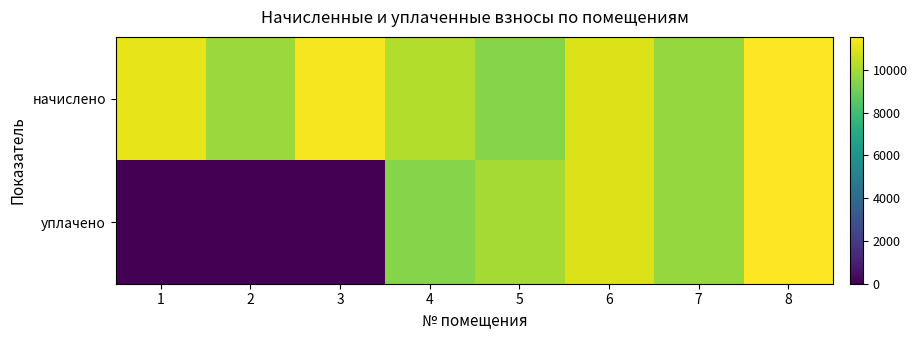

Reading left to right, transcribe all the data shown in this chart.

начислено: 1=11095.2	2=9787.0	3=11393.3	4=10217.5	5=9455.8	6=10913.0	7=9704.2	8=11542.3
уплачено: 1=0.0	2=0.0	3=0.0	4=9427.8	5=10000.0	6=10913.0	7=9704.2	8=11542.3